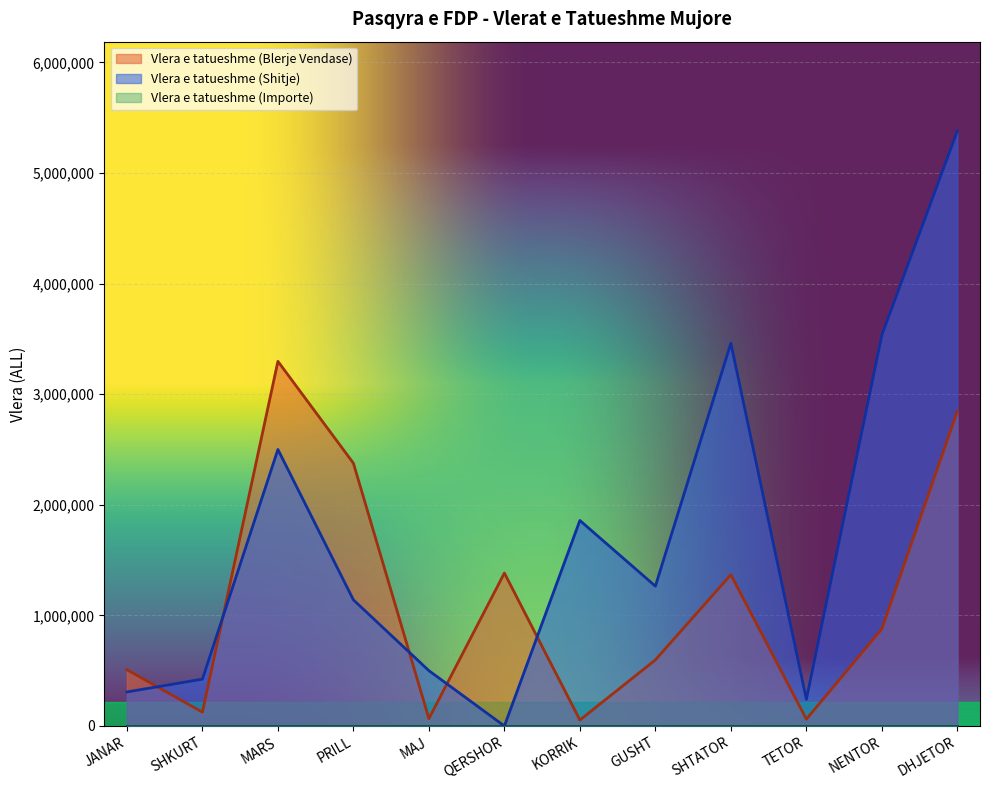

In Vlera e tatueshme (Blerje Vendase), how many points are lower than both neighbors (excluding endpoints)?

4